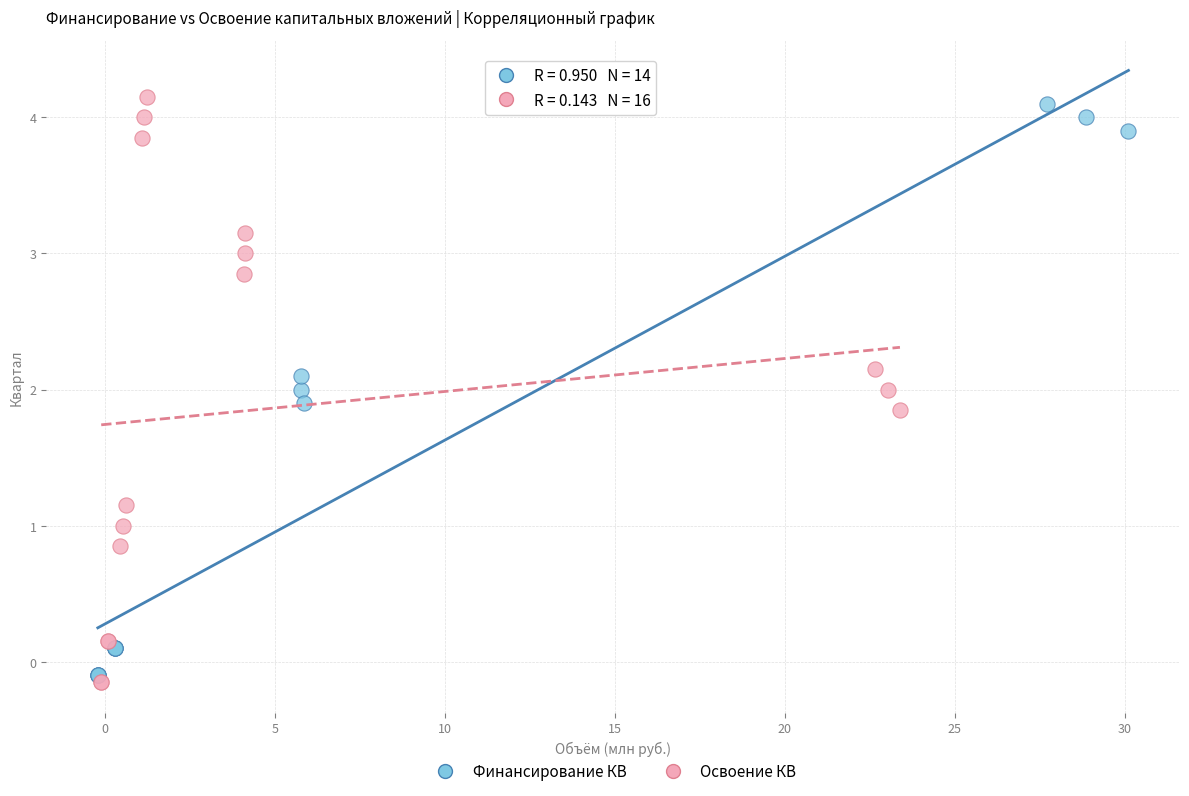

Which series reaches the minimum Y coordinate?

Освоение КВ